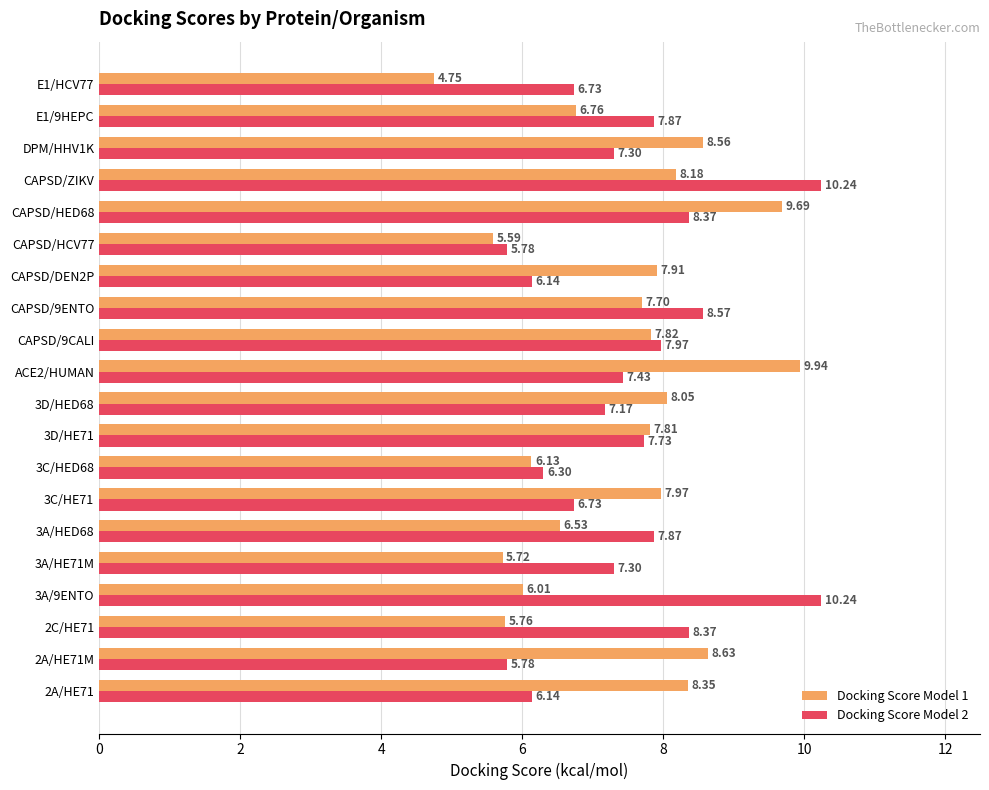

How many values in the Docking Score Model 1 series are below 7?

8